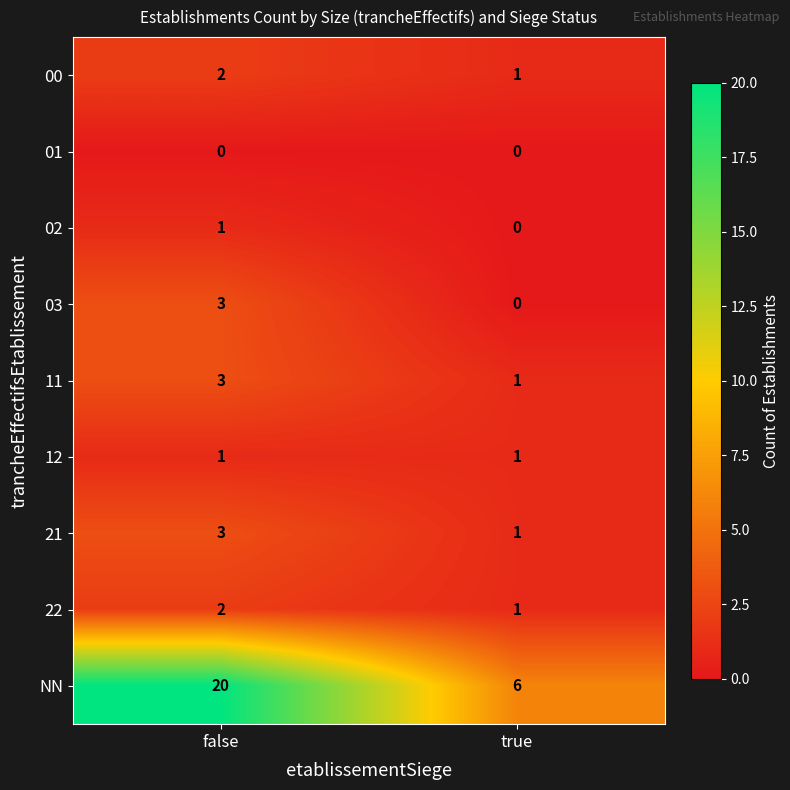

What is the spread (max minus min) of values at true?

6